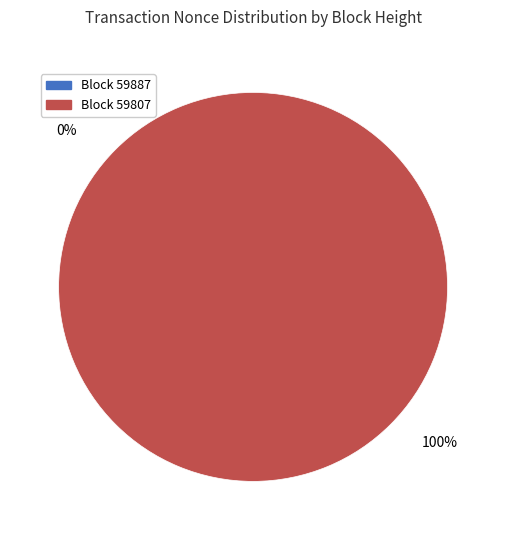

What percentage do 59807 and 59887 together represent?

100.0%